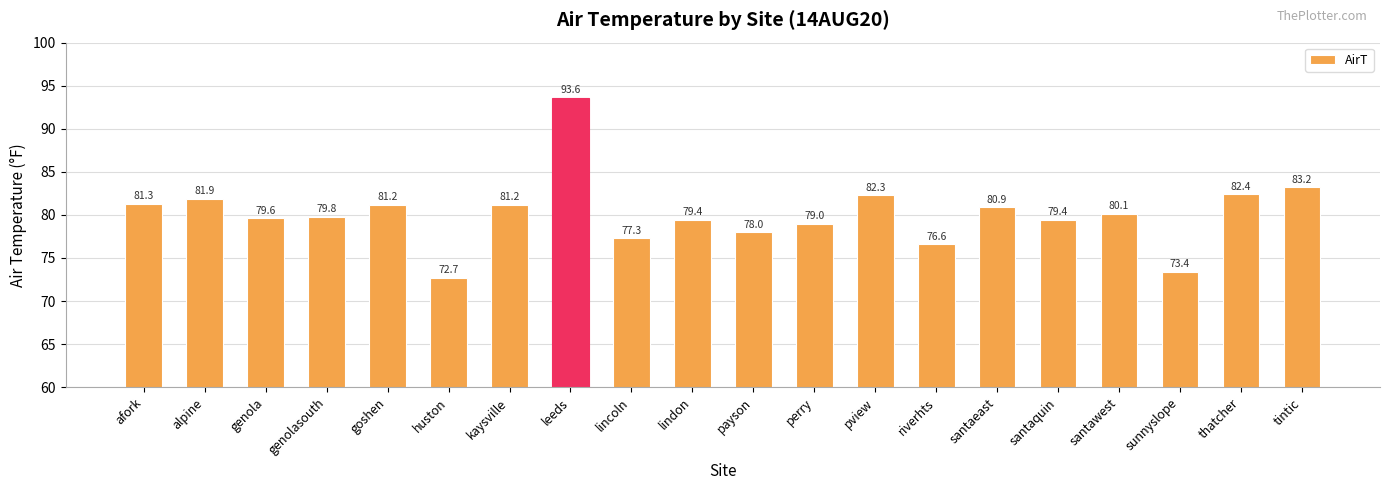

Reading left to right, what are all the values shown in this chart?

81.3	81.9	79.6	79.8	81.2	72.7	81.2	93.6	77.3	79.4	78.0	79.0	82.3	76.6	80.9	79.4	80.1	73.4	82.4	83.2